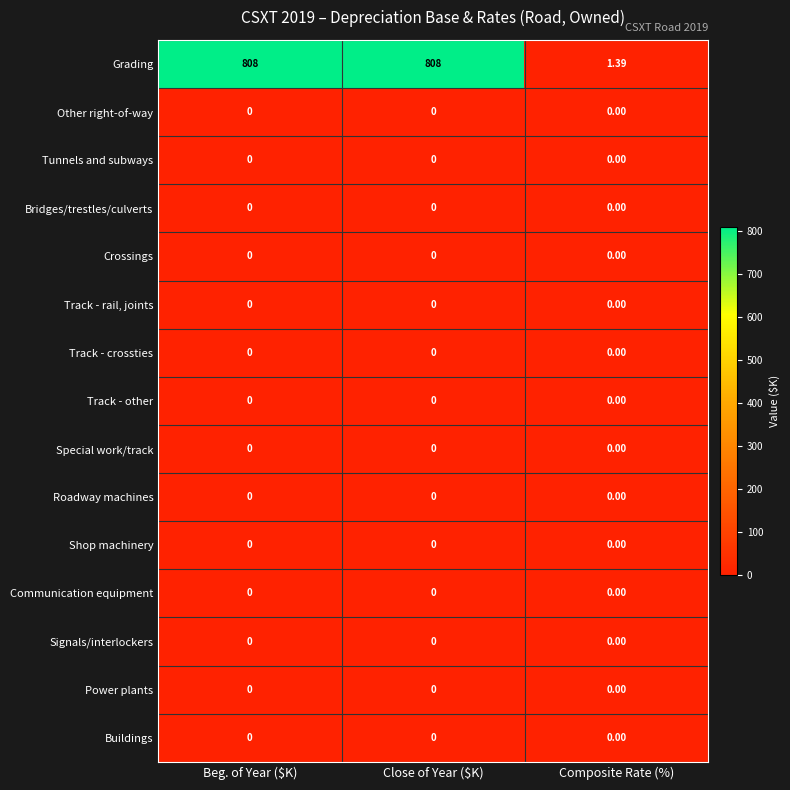

Which series has the largest total across all categories?

Grading